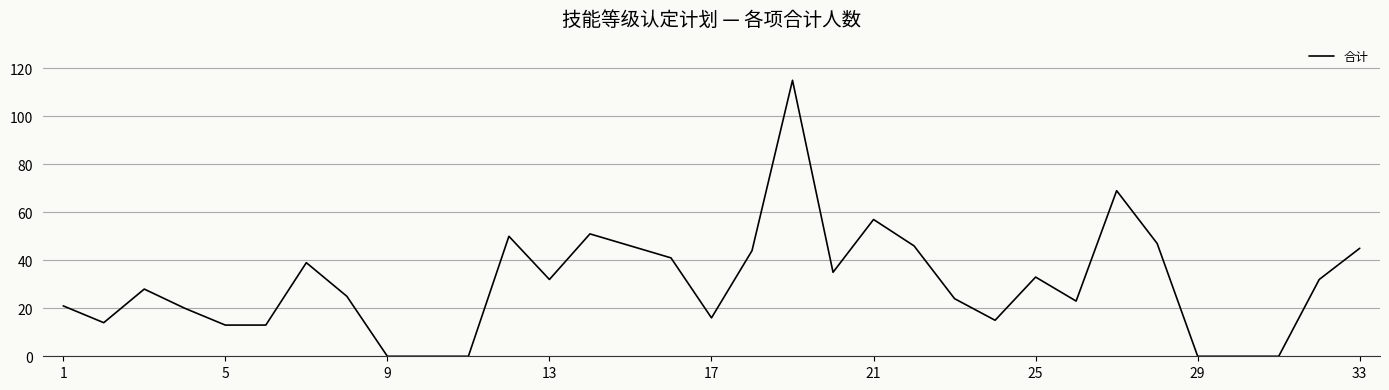

Reading left to right, list all the values displayed in this chart.

21	14	28	20	13	13	39	25	0	0	0	50	32	51	46	41	16	44	115	35	57	46	24	15	33	23	69	47	0	0	0	32	45